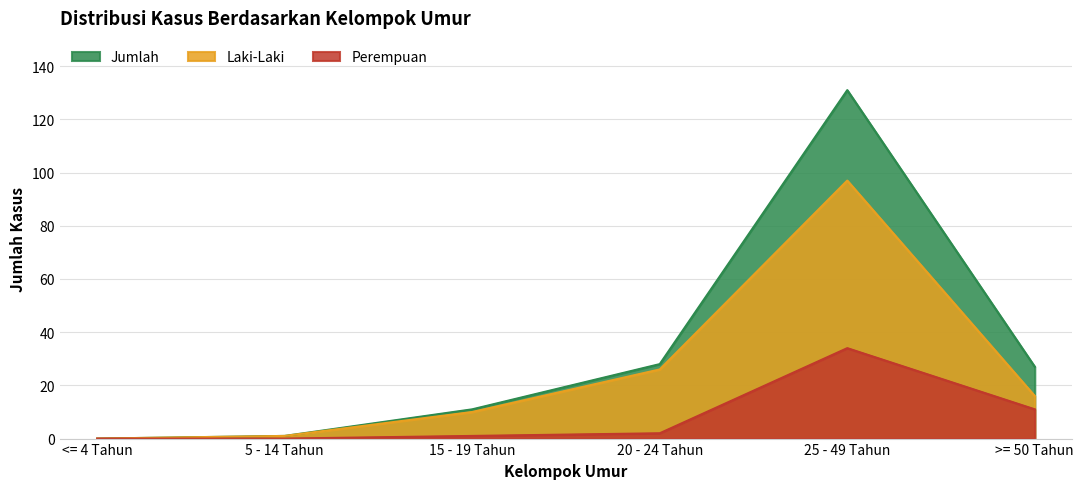

Is the value of Perempuan at 5 - 14 Tahun greater than the value of Laki-Laki at 15 - 19 Tahun?

No